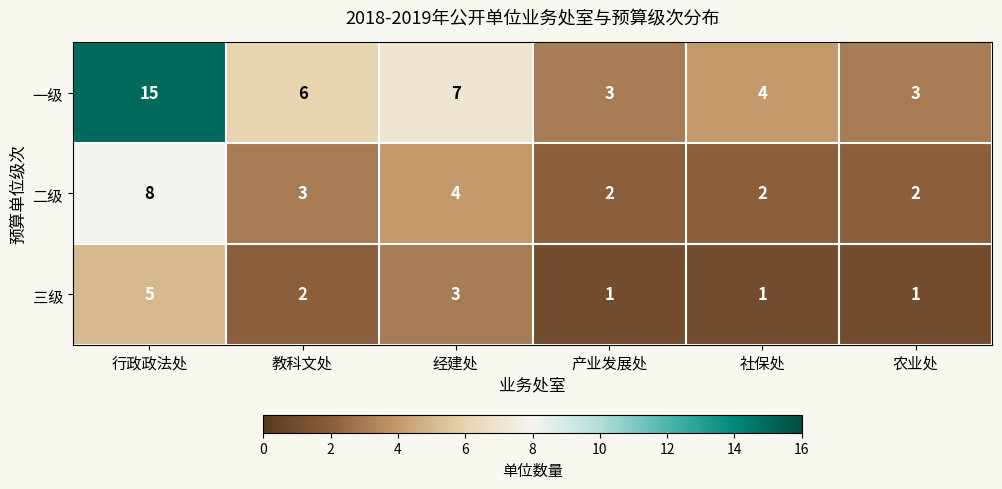

Rank the series by their average value, from lowest to highest.

三级, 二级, 一级